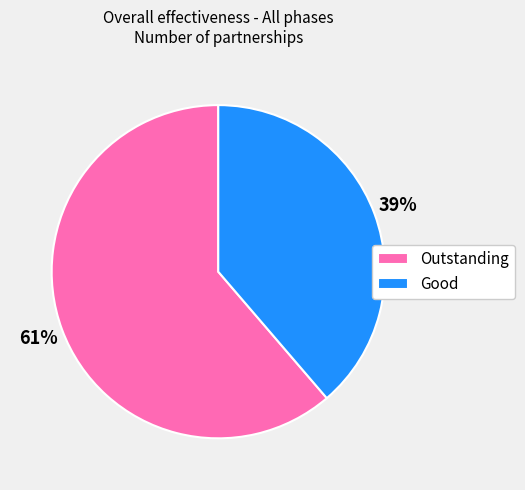

What is the smallest slice in the pie chart?

Good